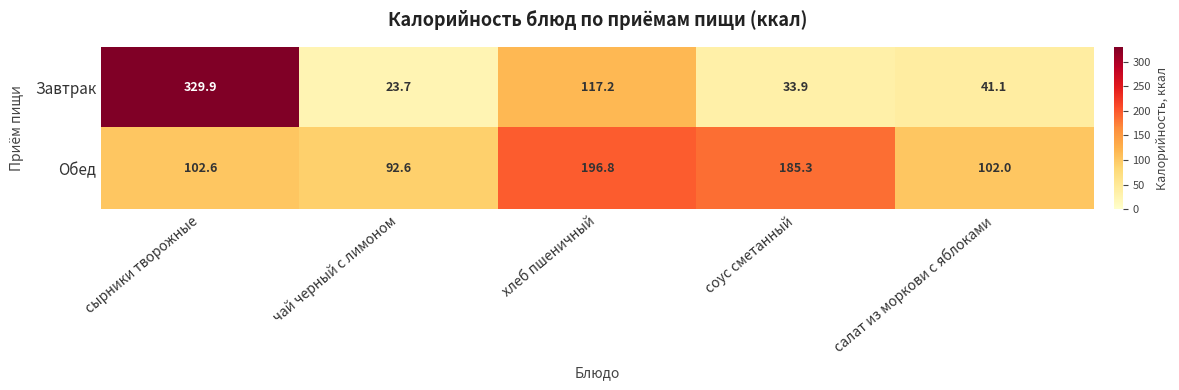

Reading right to left, transcribe all the data shown in this chart.

Завтрак: 41.1	33.9	117.2	23.7	329.9
Обед: 102.0	185.3	196.8	92.6	102.6